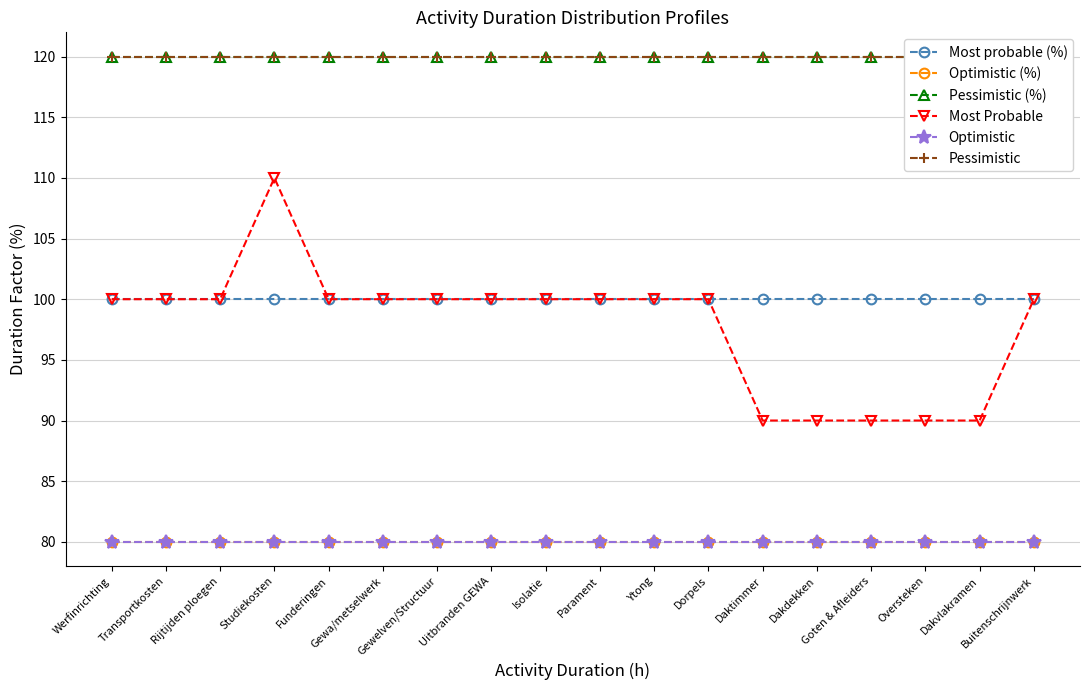

What is the total value across all series at Goten & Afleiders?

590